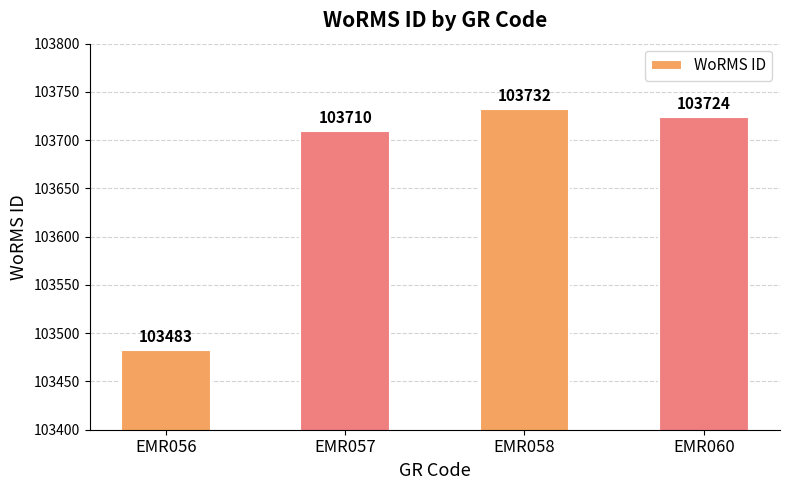

Which category has the highest value across all series?

EMR058